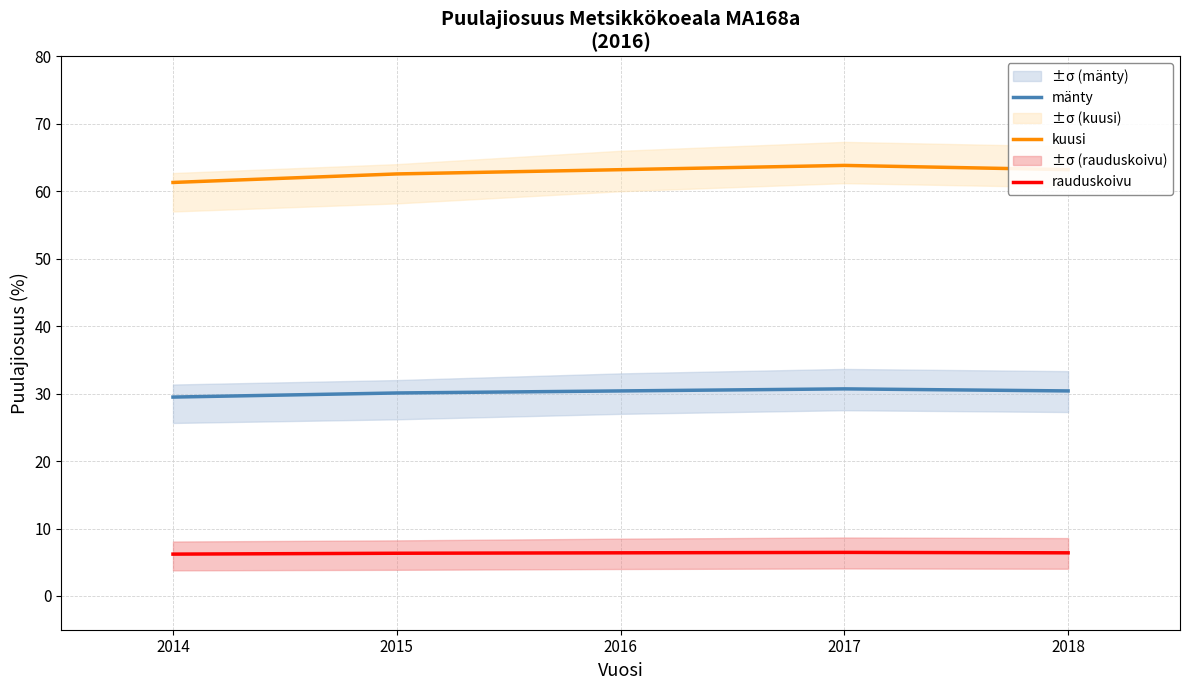

What is the approximate value of rauduskoivu at 2016?

6.4